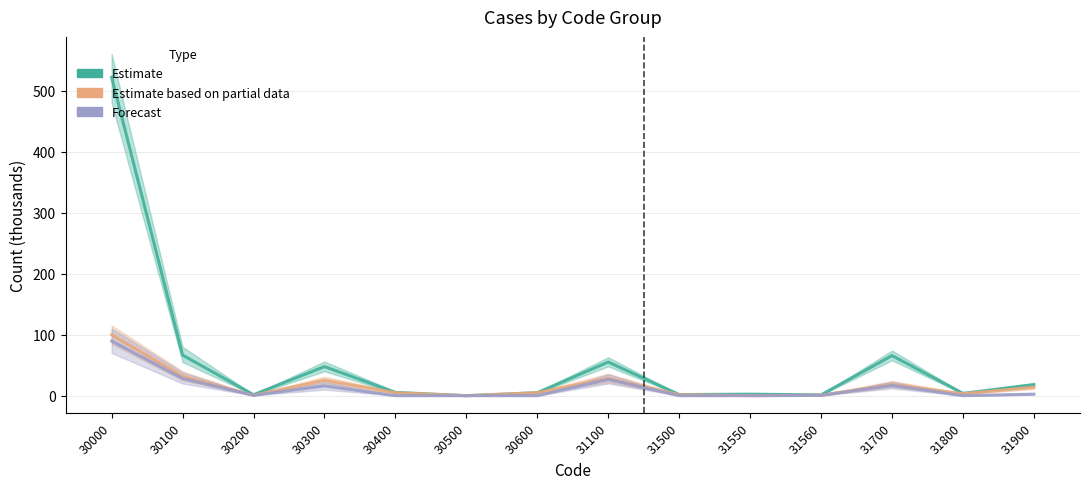

True or false: Forecast and Estimate based on partial data cross at least once.

False